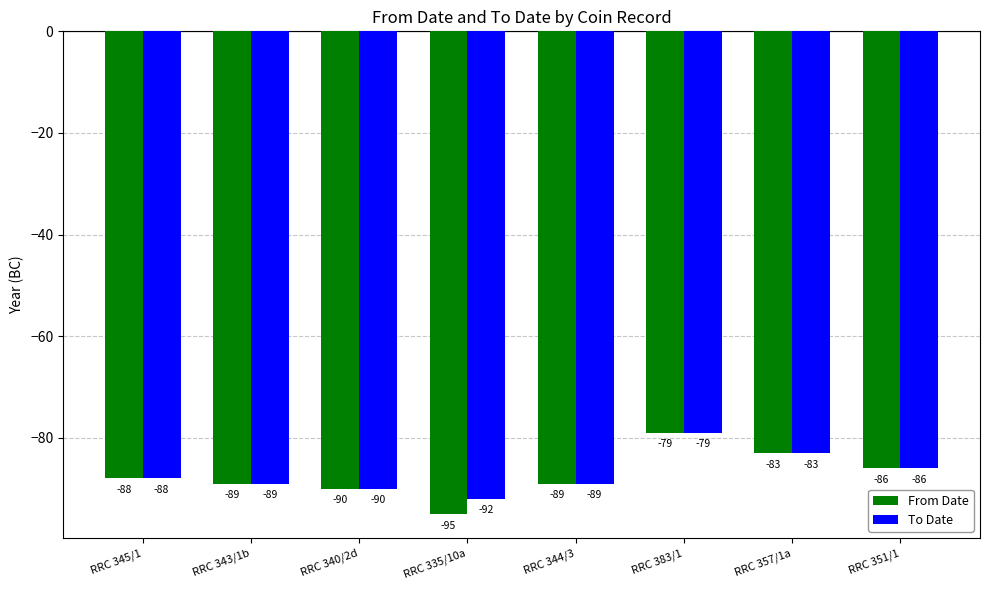

Are the bars horizontal?

No